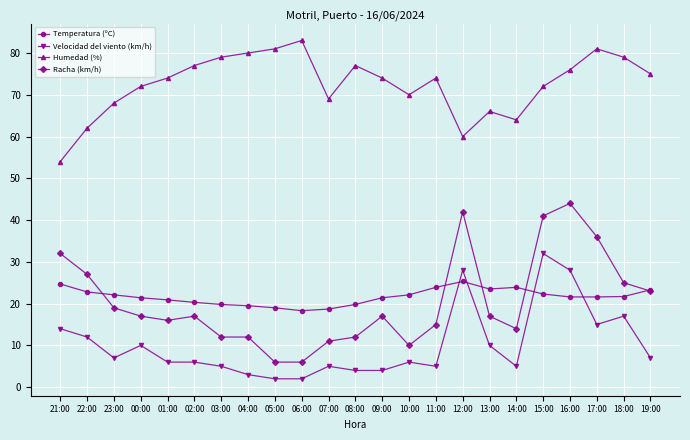

True or false: Racha (km/h) and Velocidad del viento (km/h) cross at least once.

False